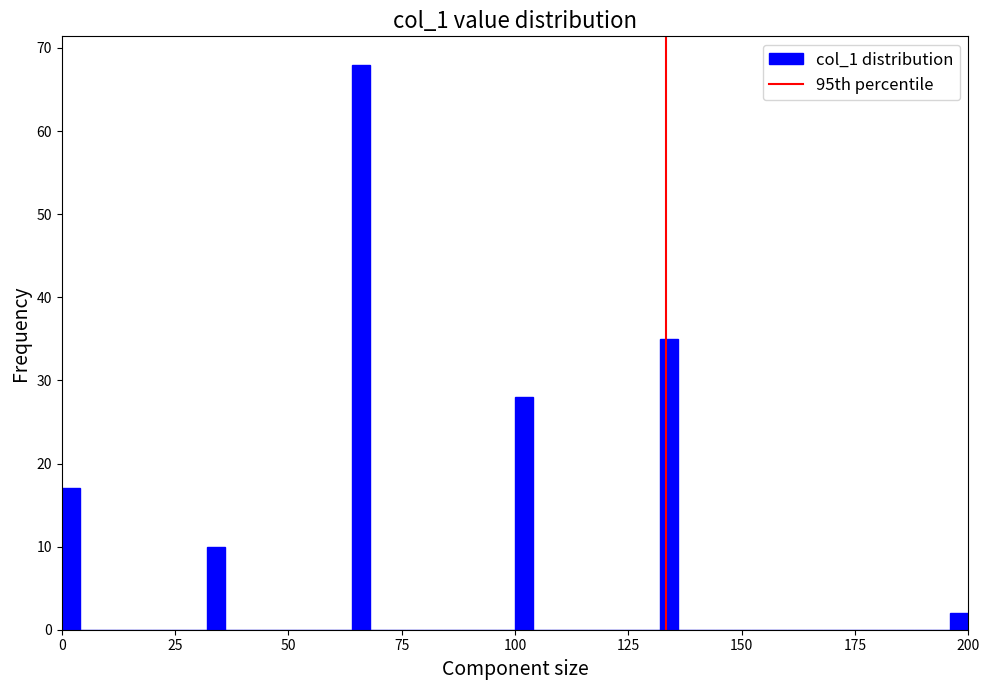

Read against the x-axis, roughly where is the centre of the tallest bar?

65